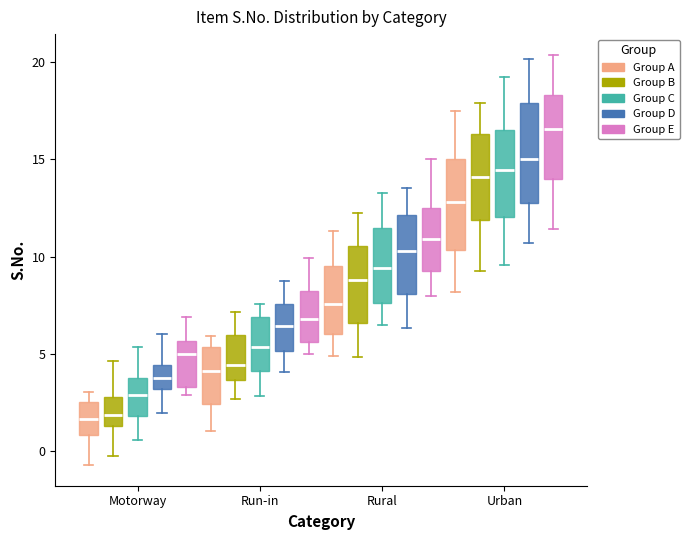

Where is the lower edge of the box for Urban (Group D) on the y-axis? The values are not printed on the chart, so give them approximately, as read against the axis.

12.5